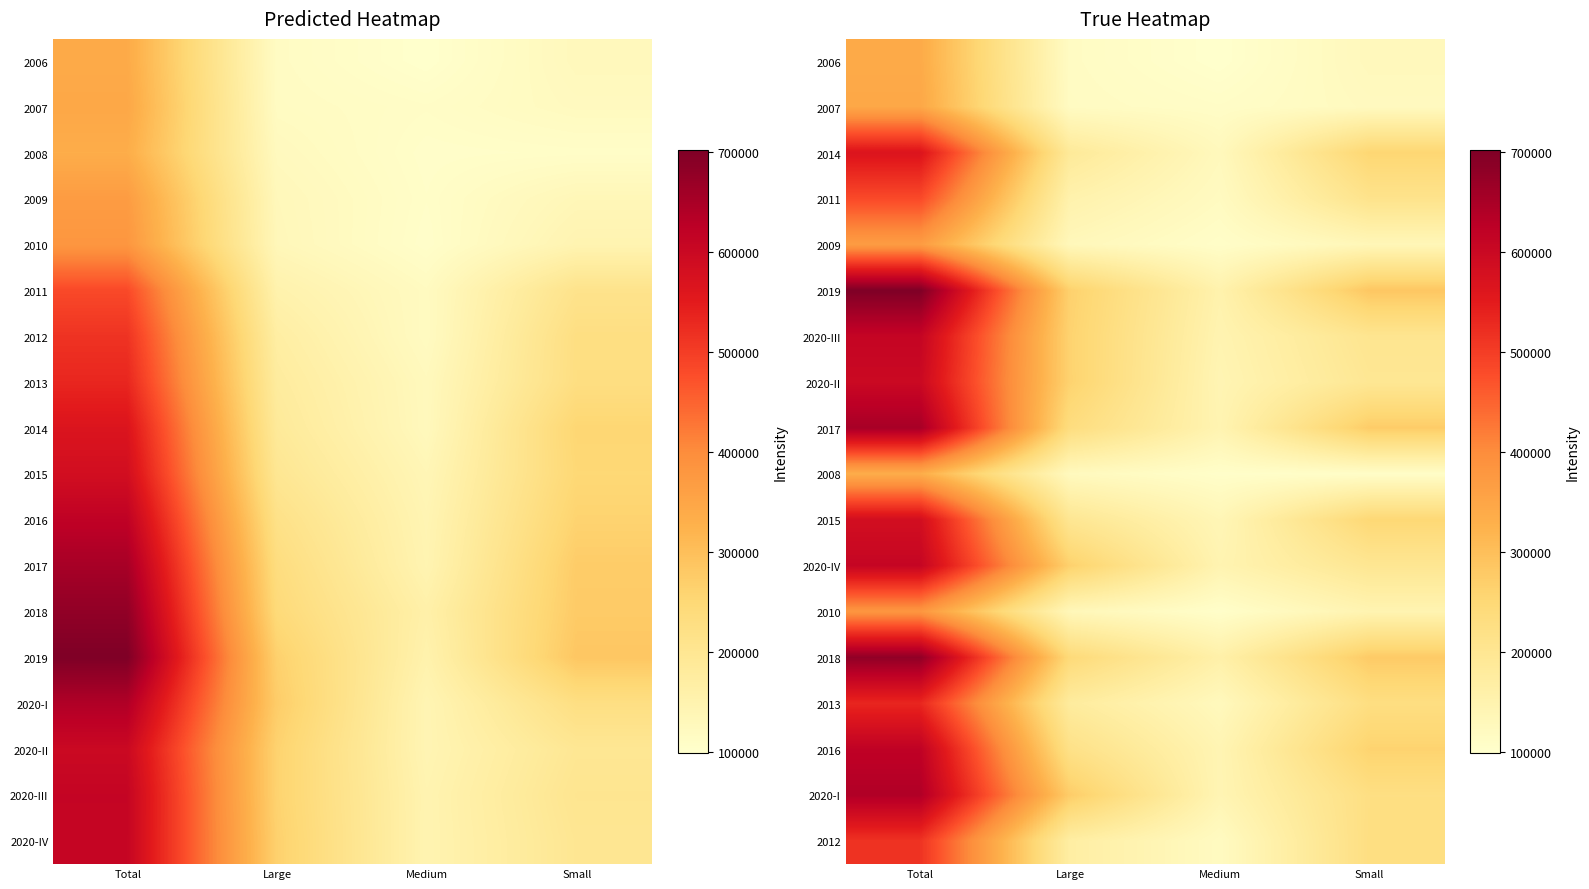

True or false: 2017 has a value of 159875.7 at Large.

False